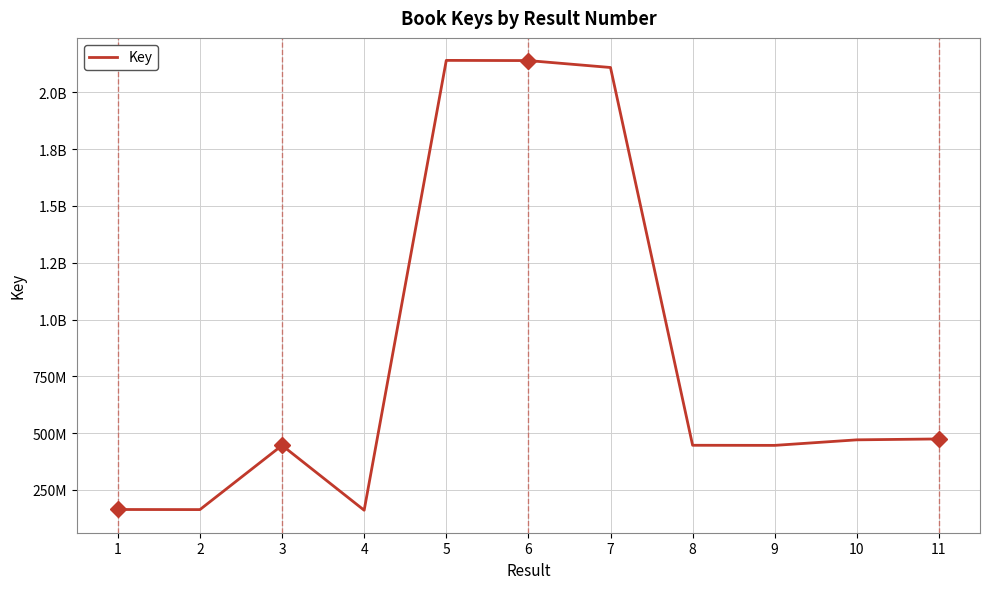

Does the chart have visible grid lines?

Yes